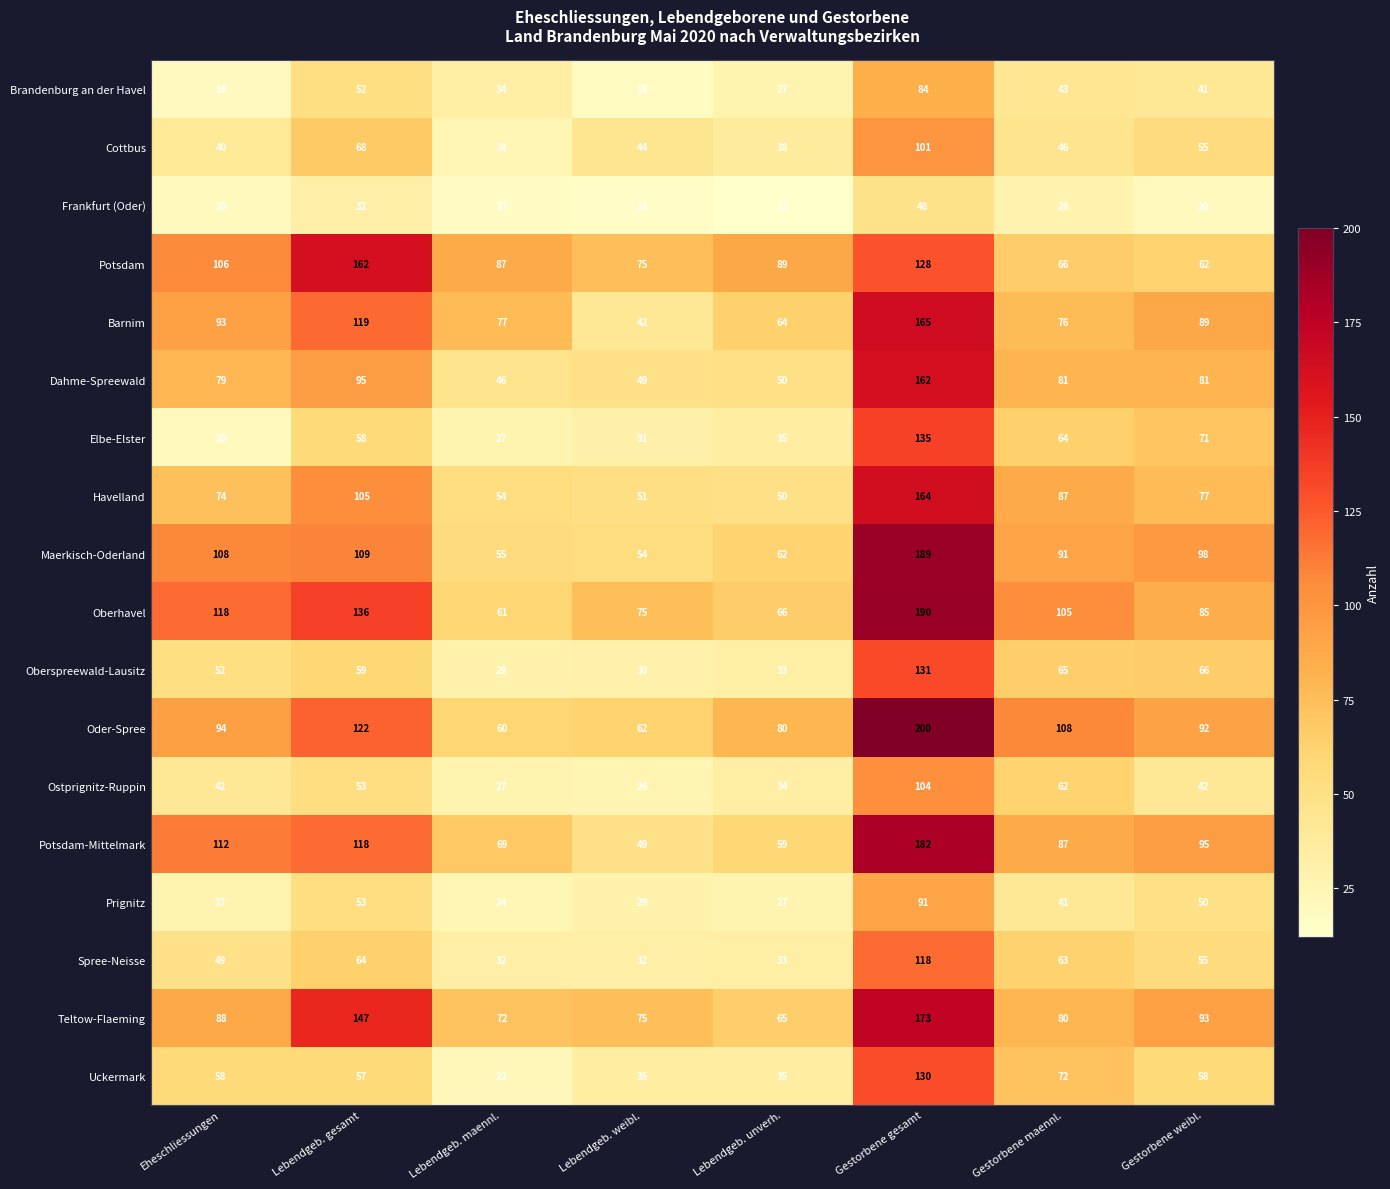

What is the sum of all Cottbus values?

416